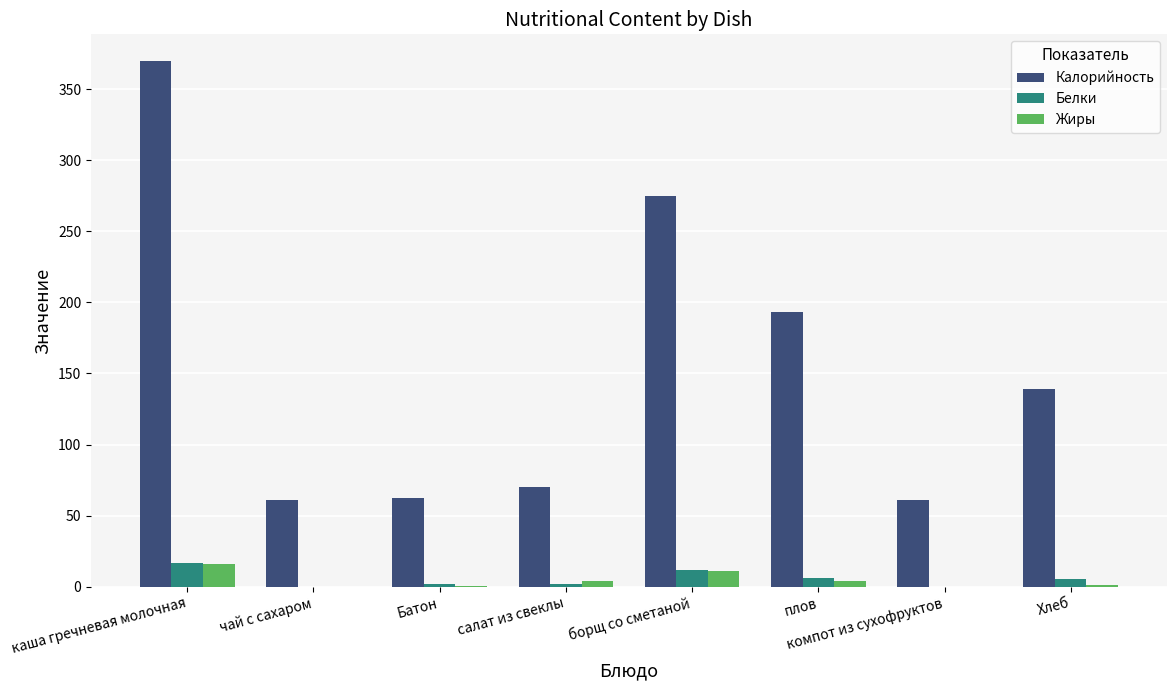

What is the maximum value for Жиры?

16.0